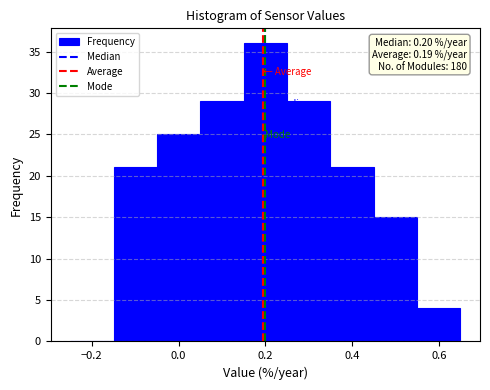

Which range on the x-axis has the tallest bar?

0.15 to 0.25